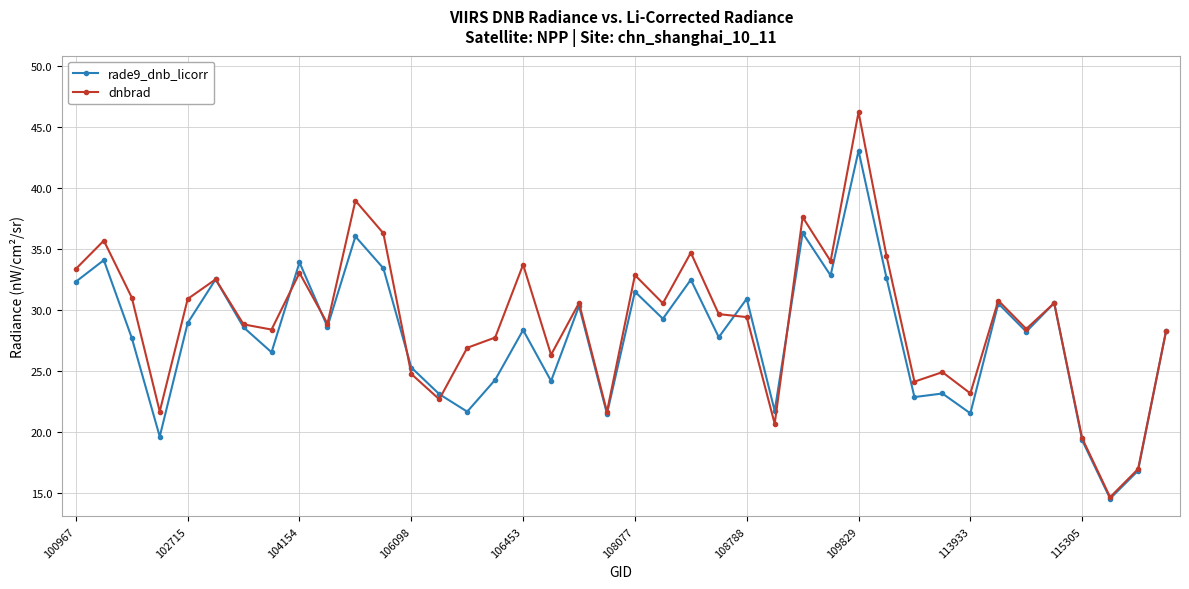

Which series has the largest total across all categories?

dnbrad